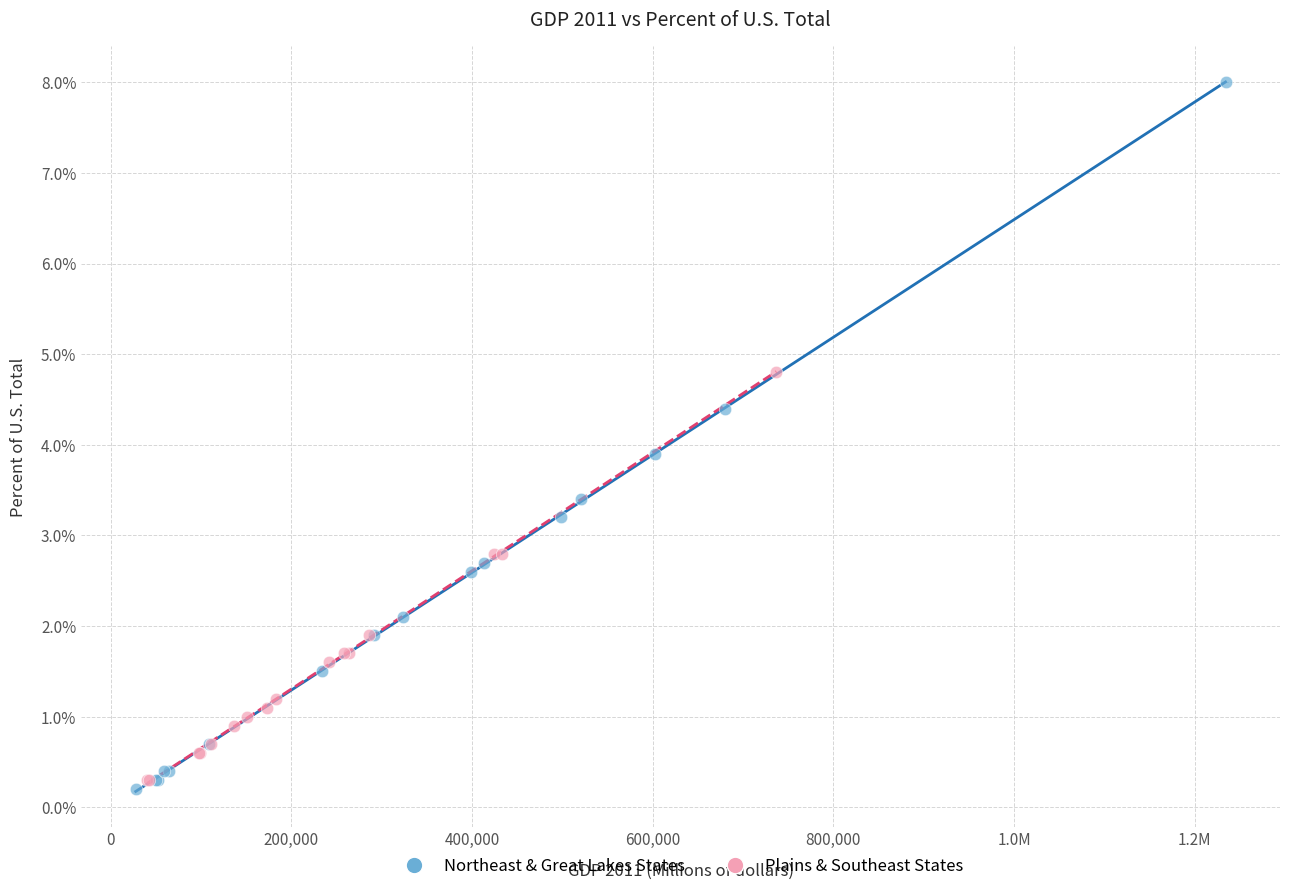

Which series contains the highest Y value?

Northeast & Great Lakes States